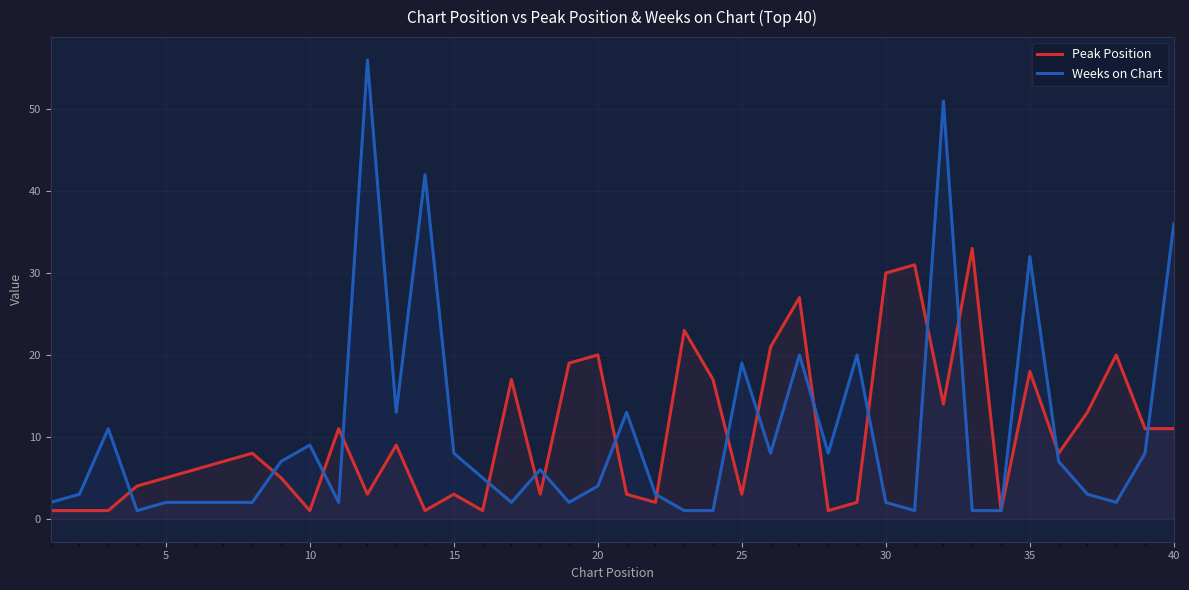

Which series has the widest spread of values?

Weeks on Chart